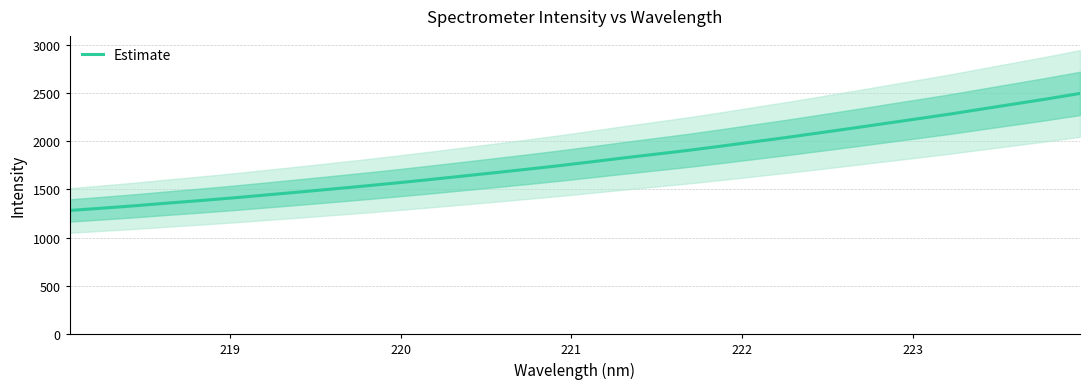

Count the number of values greater than 1785.

16